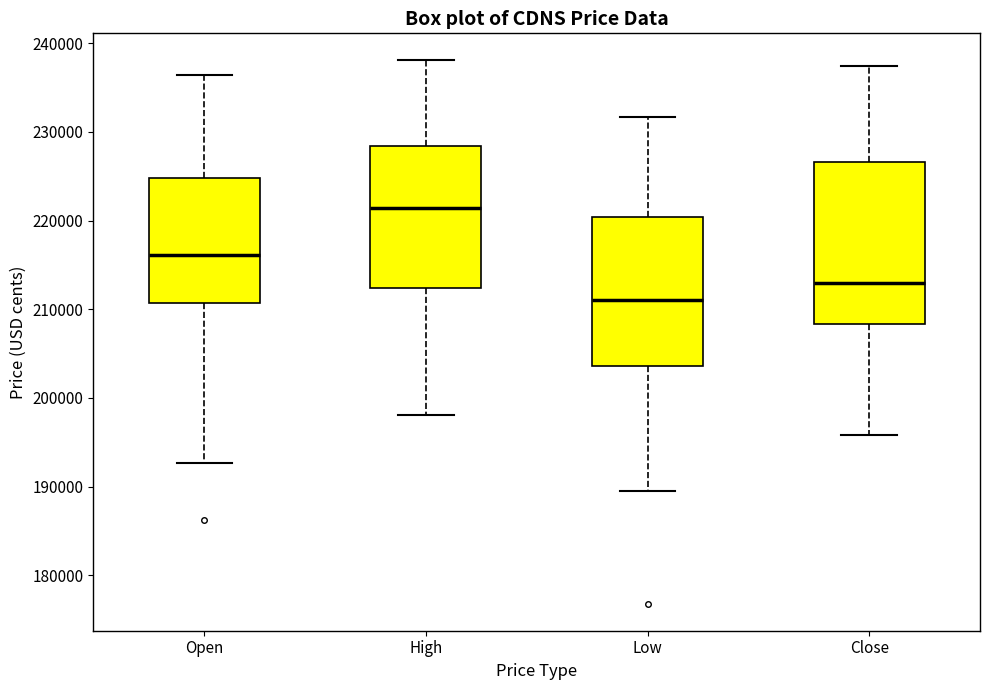

Reading left to right, read every box against the y-axis: the position of its median line, the range the box covers, and the ends of its whiskers. The values are not printed on the chart, so give them approximately, as read against the axis.

Open: median 216000, box 211000 to 225000, whiskers 193000 to 236000
High: median 221000, box 212000 to 228000, whiskers 198000 to 238000
Low: median 211000, box 204000 to 220000, whiskers 189000 to 232000
Close: median 213000, box 208000 to 227000, whiskers 196000 to 237000